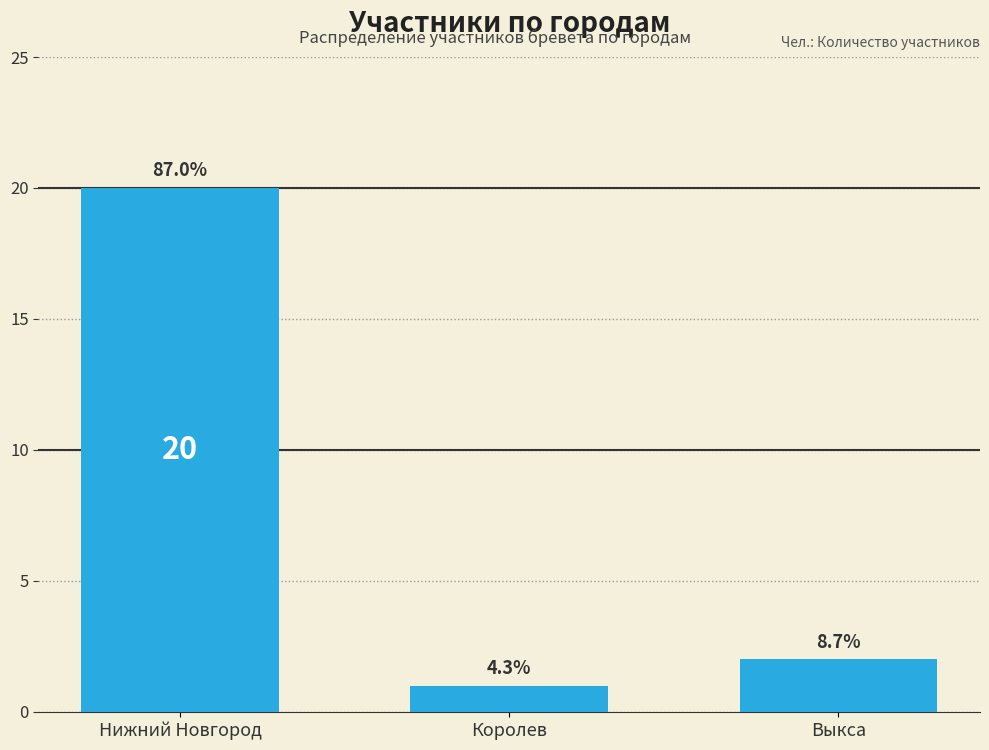

What is the sum of all values?

23